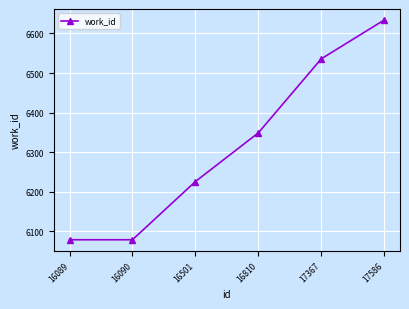

Reading left to right, list all the values displayed in this chart.

6079	6079	6226	6349	6536	6634